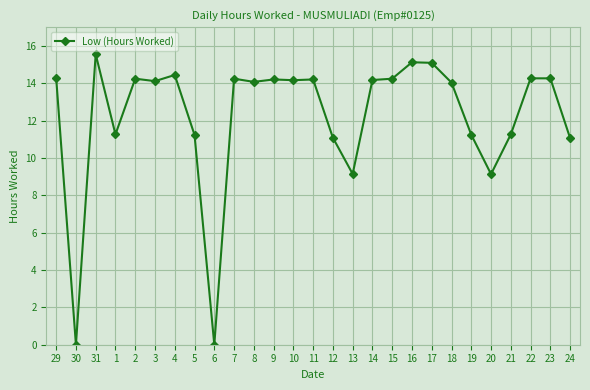

True or false: the data shows 14.3 at 29.

True